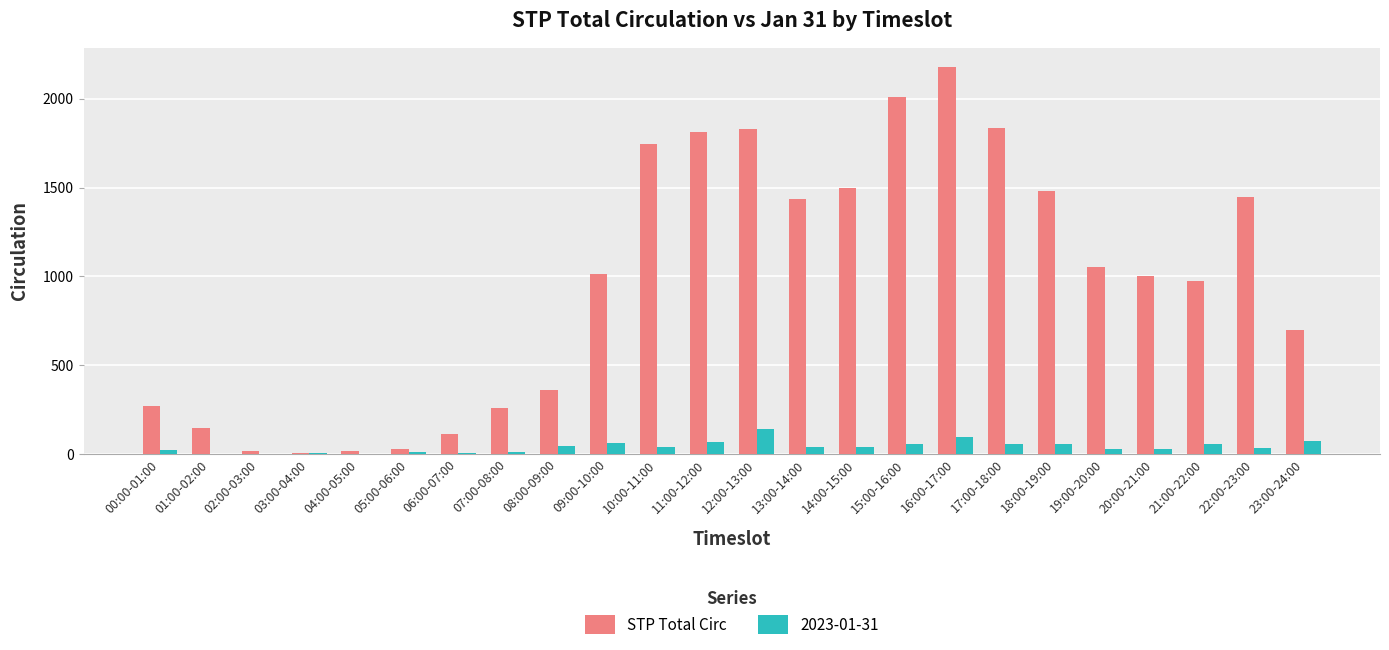

True or false: STP Total Circ has a value of 1838 at 17:00-18:00.

True